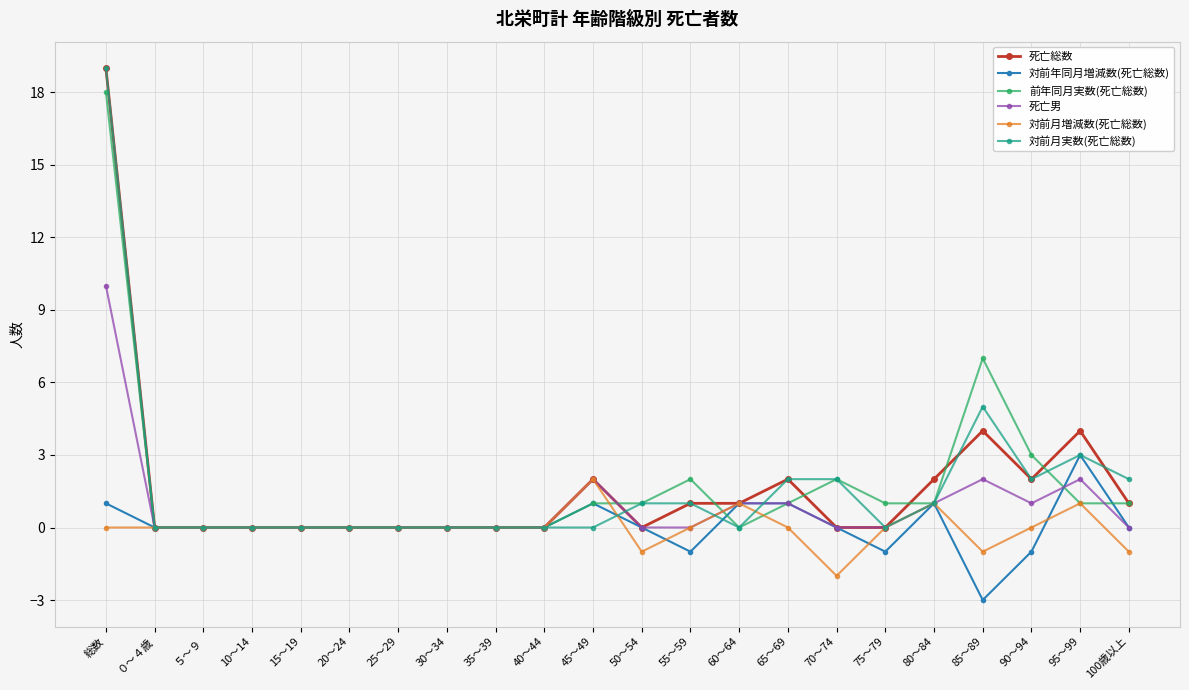

What is the total value across all series at 45～49?

8